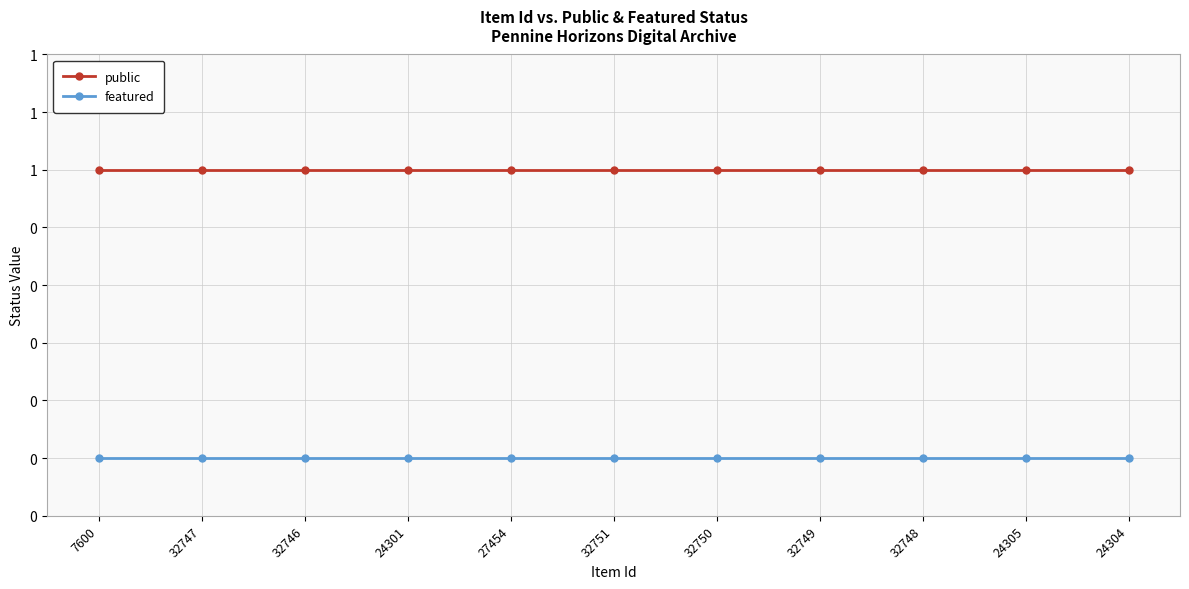

True or false: featured has more than 0 interior local peaks.

False